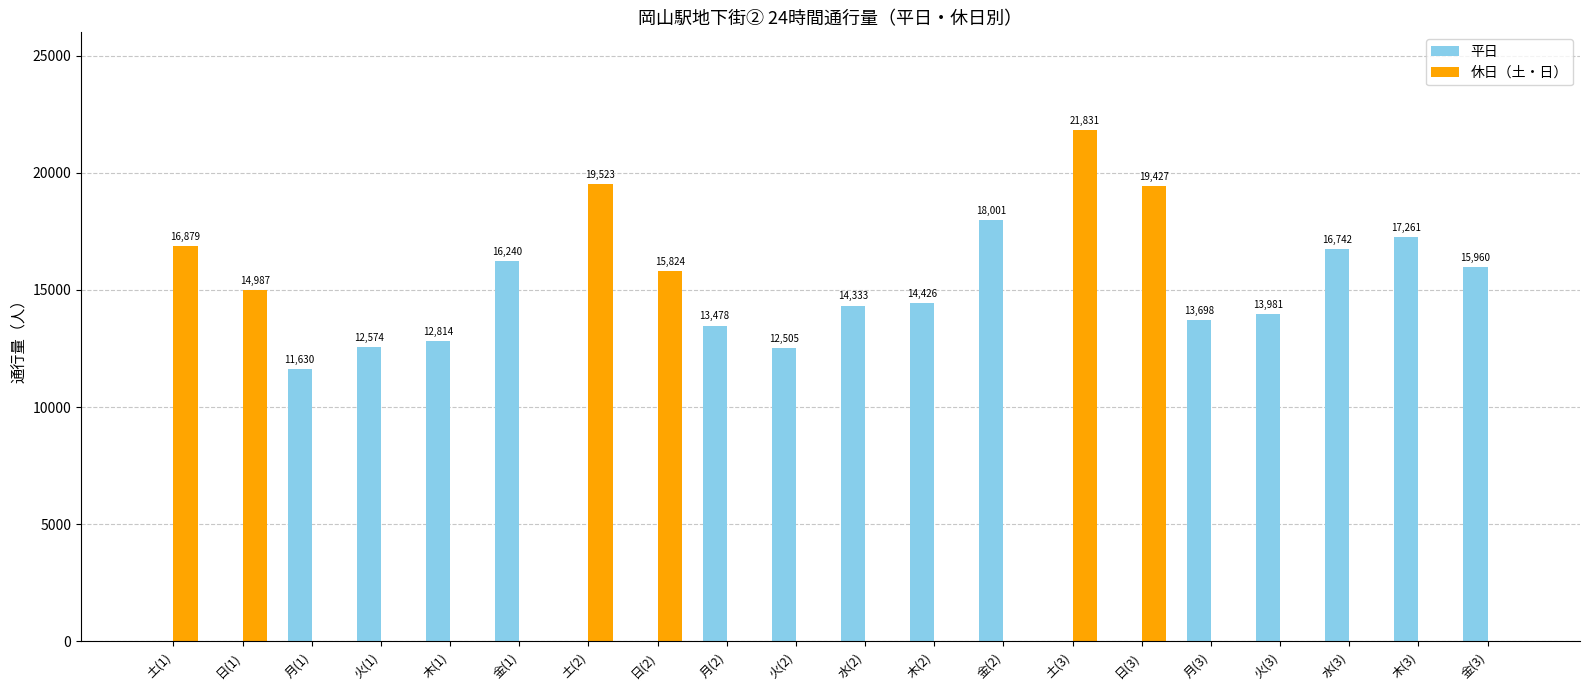

What is the approximate value of 平日 at 金(3), to the nearest 50?

15950